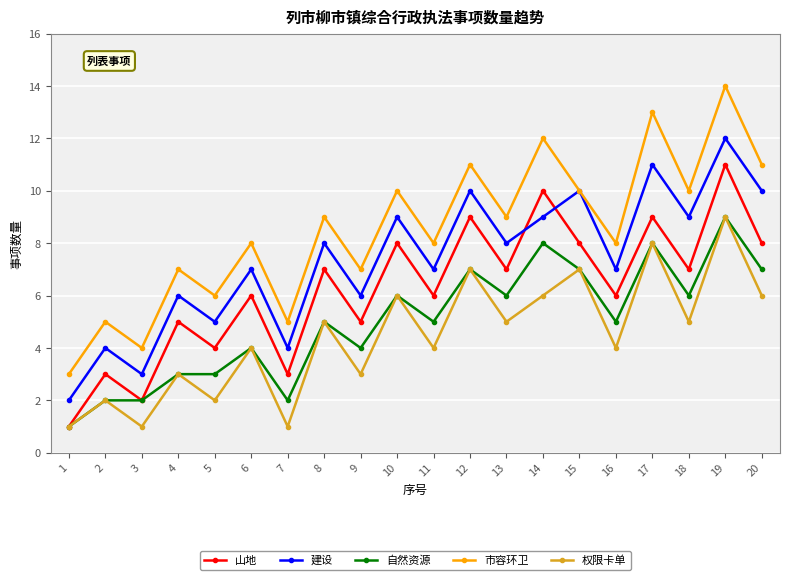

At which category does 权限卡单 reach its first local valley?

3